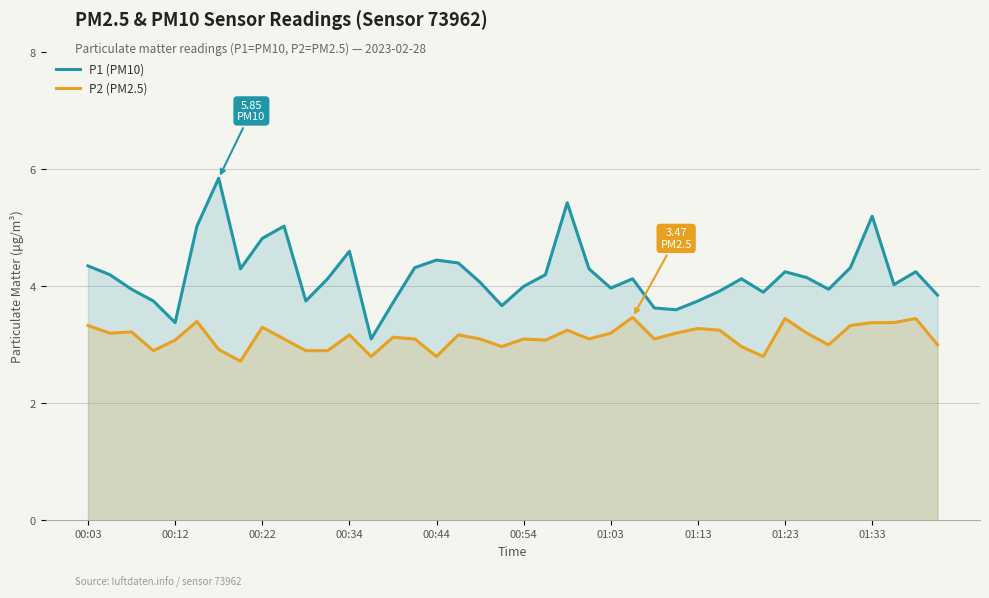

True or false: P2 (PM2.5) has a value of 3.2 at 33.

True